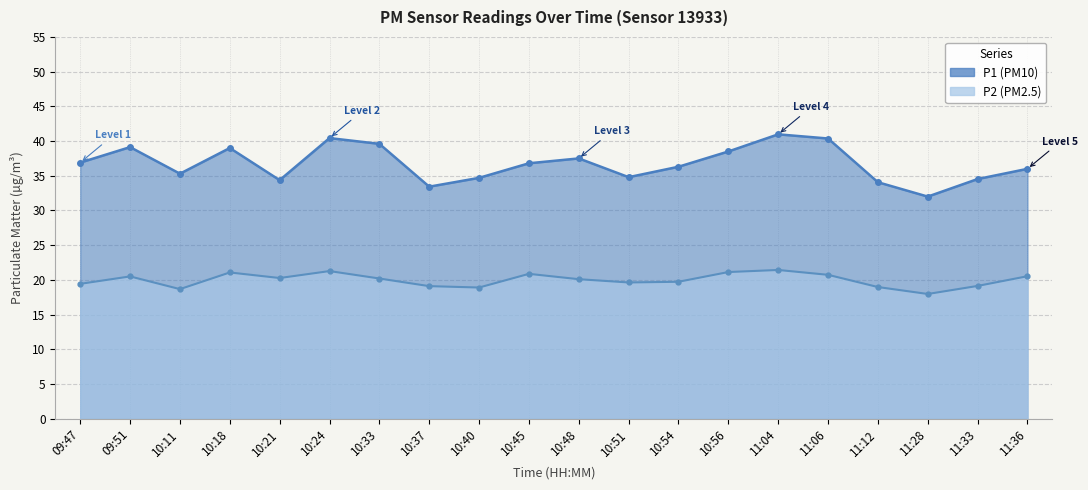

What is the maximum value for P1?

41.0